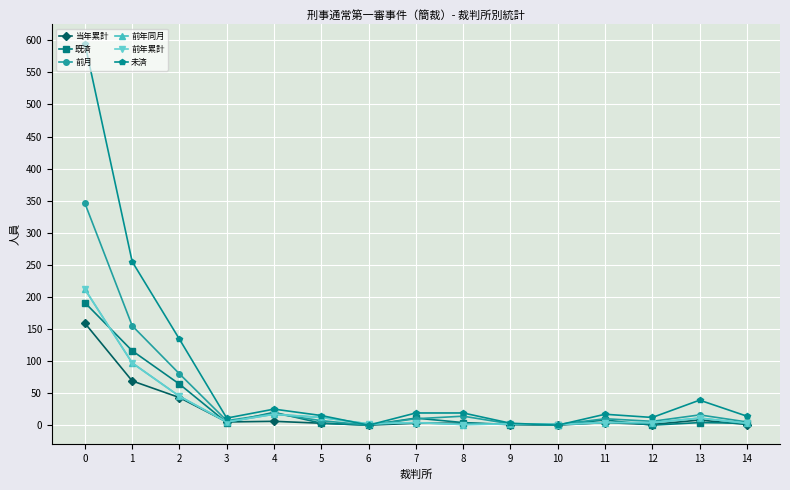

Is this an area chart (filled region under the line)?

No